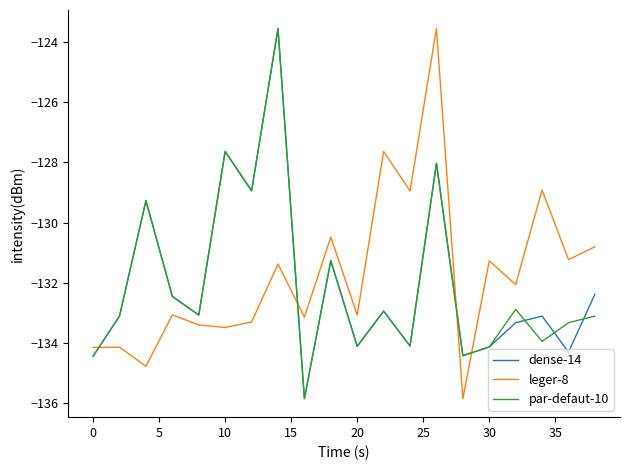

How many times do dense-14 and leger-8 cross each other?

4